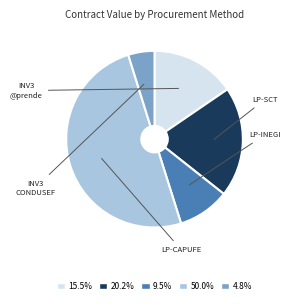

Combined, do 4.8% and 50.0% account for over 50%?

Yes